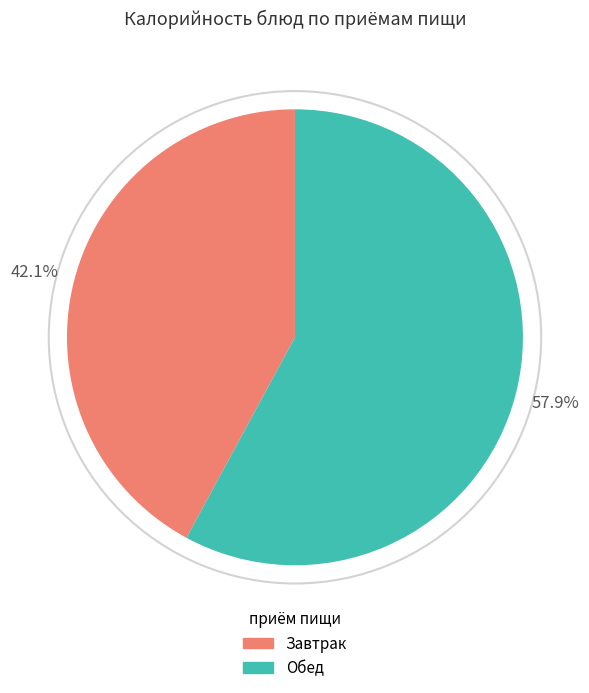

Is there any slice that represents more than half of the pie?

Yes